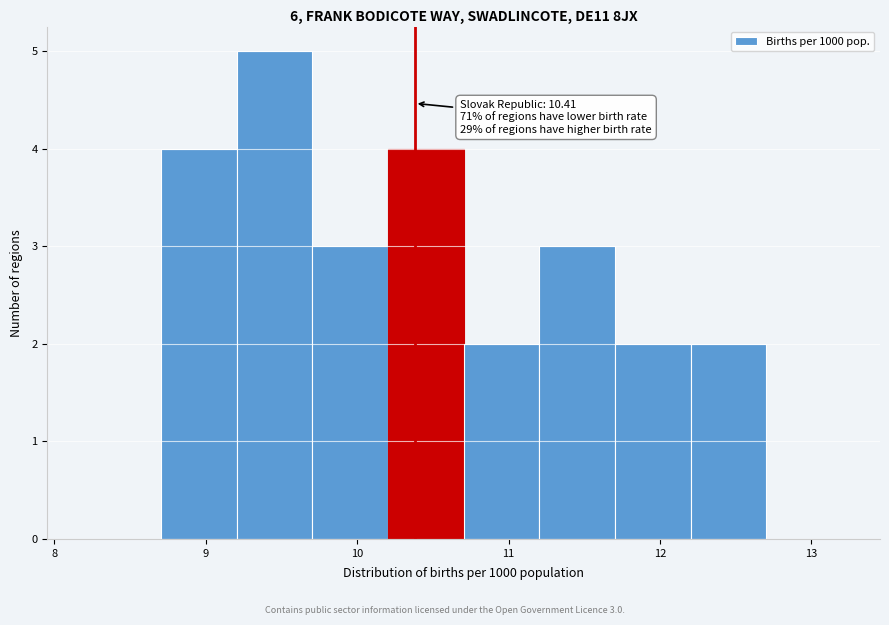

Over which range of the x-axis is the bar tallest?

9.2 to 9.7